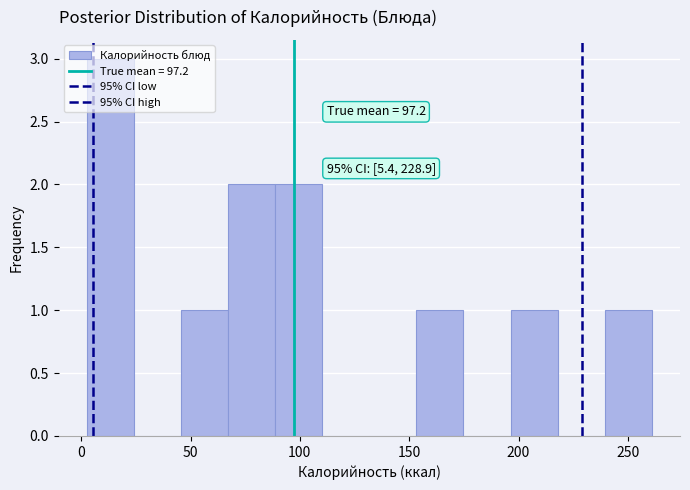

Over which range of the x-axis is the bar tallest?

5 to 25